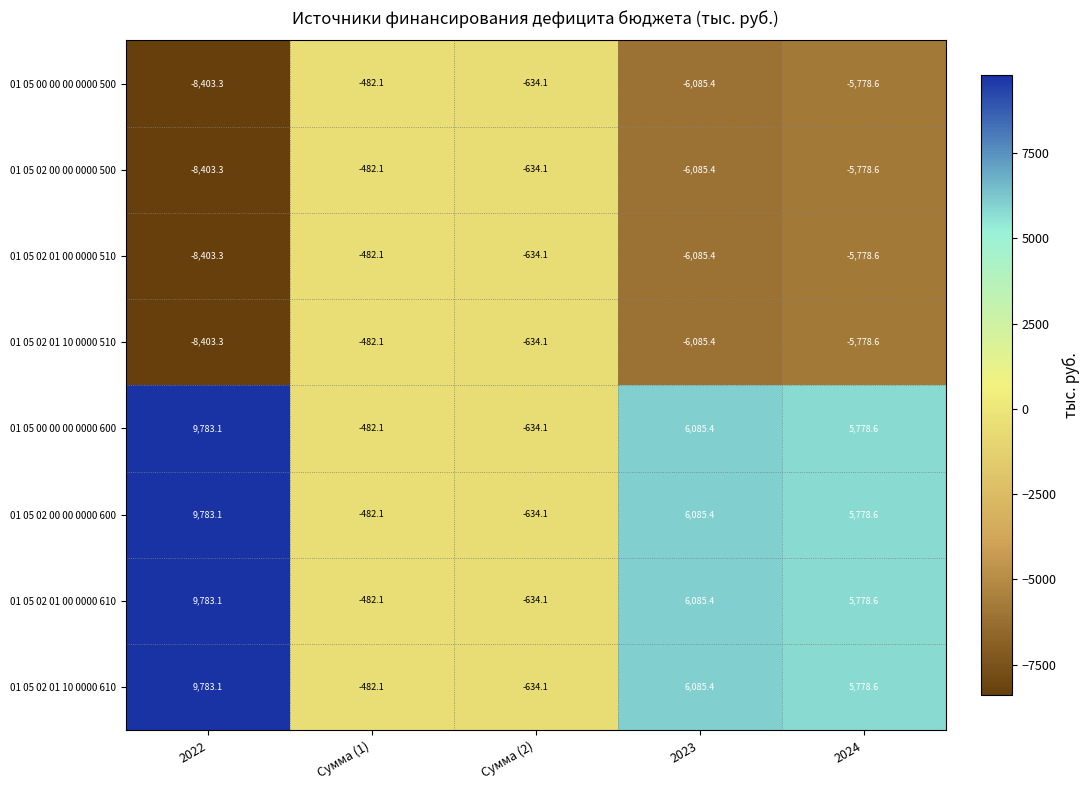

True or false: 01 05 02 01 10 0000 610 has a value of -278.7 at Сумма (2).

False